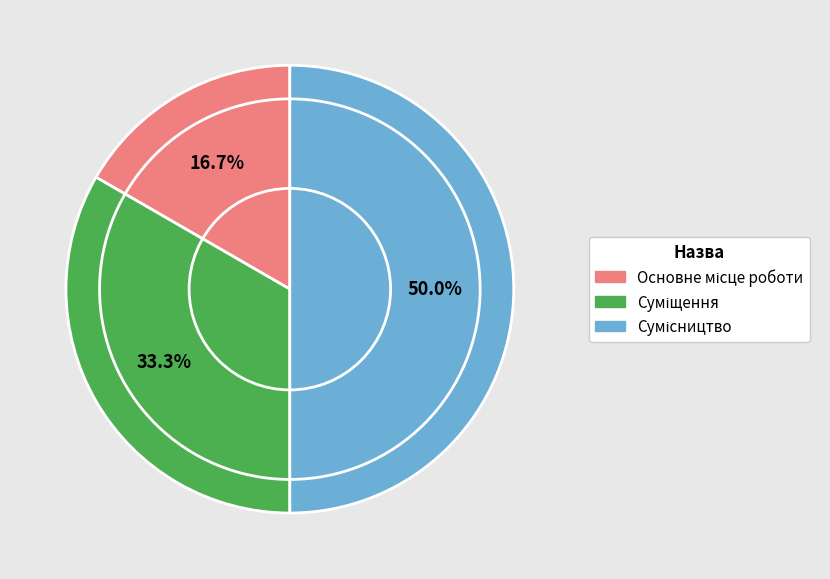

The Сумісництво slice represents 43% of the pie. True or false?

False